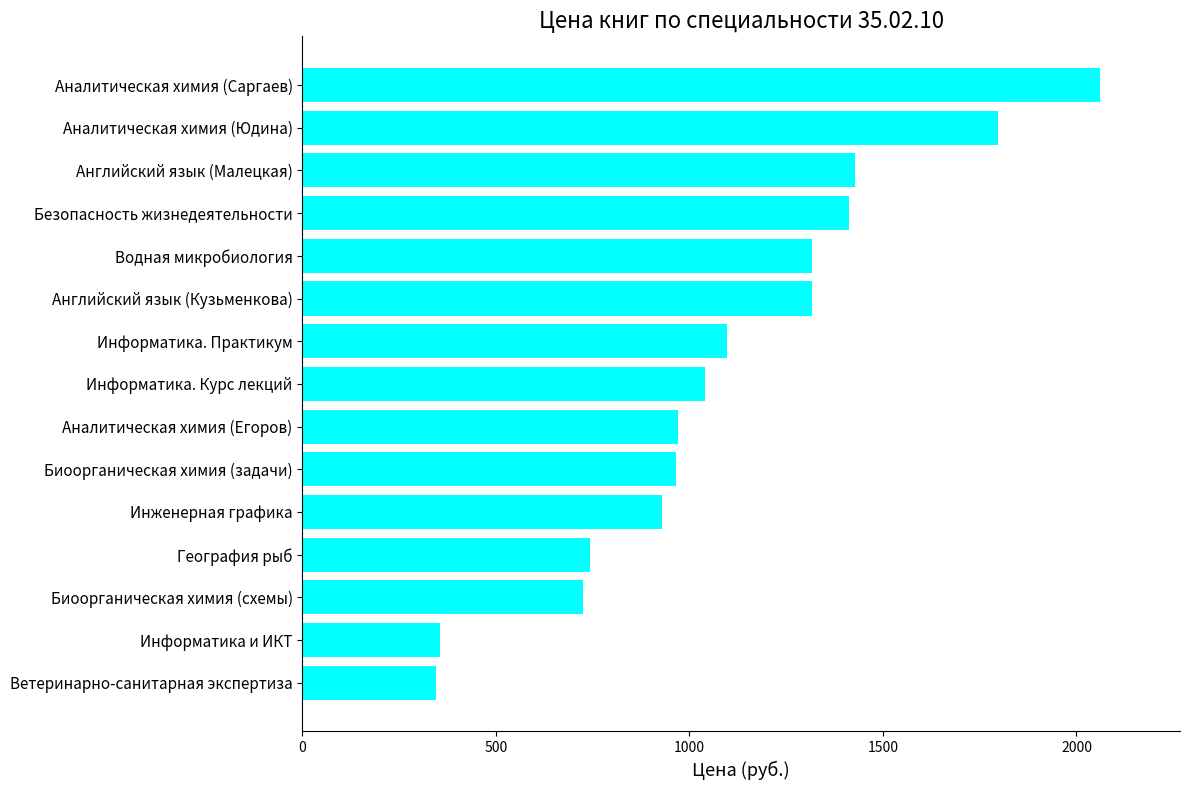

Count the number of data series in this chart.

1